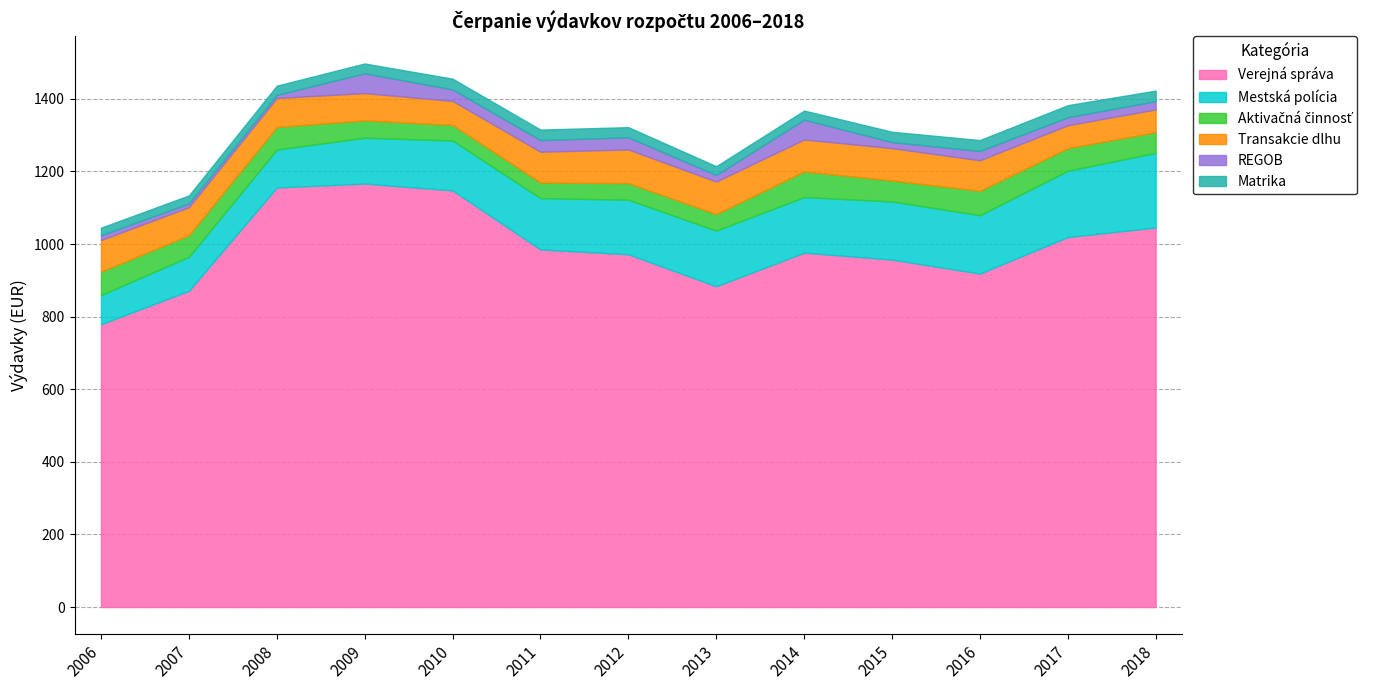

At which label does Verejná správa reach its minimum?

2006